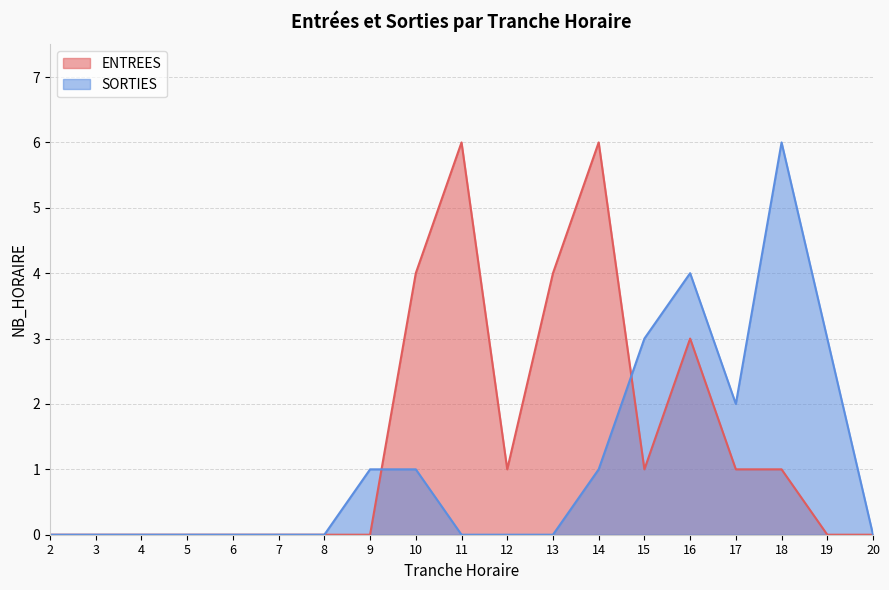

Reading right to left, extract all data points from this chart.

ENTREES: 0	0	1	1	3	1	6	4	1	6	4	0	0	0	0	0	0	0	0
SORTIES: 0	3	6	2	4	3	1	0	0	0	1	1	0	0	0	0	0	0	0